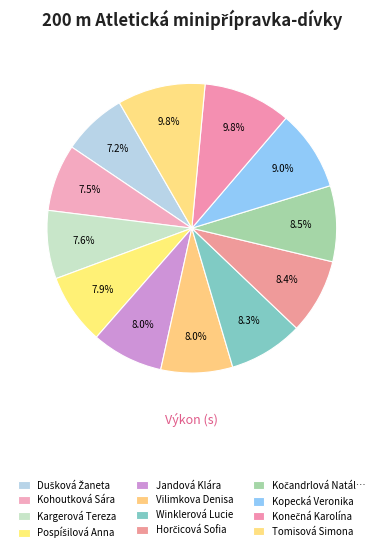

How many slices are in this pie chart?

12